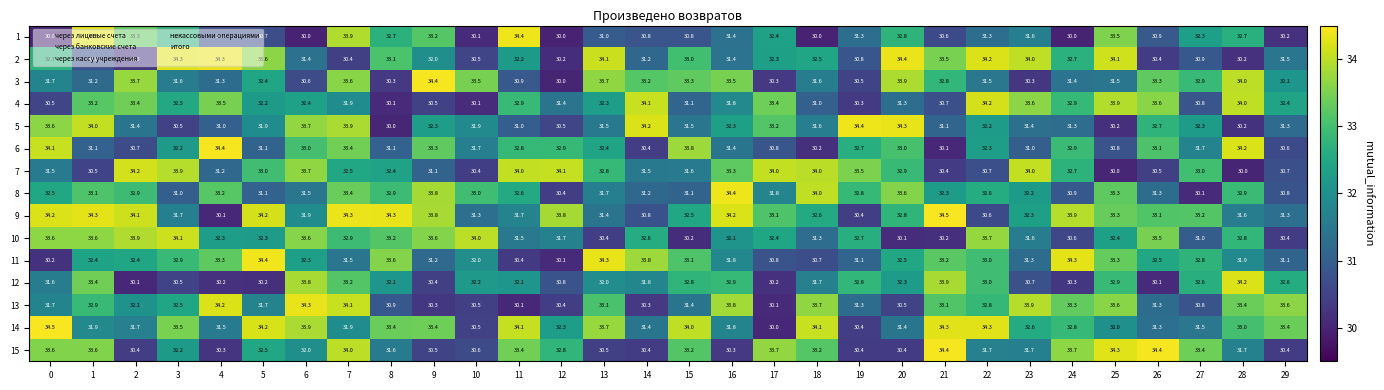

Is it true that 4 equals 33.5 at 4?

True